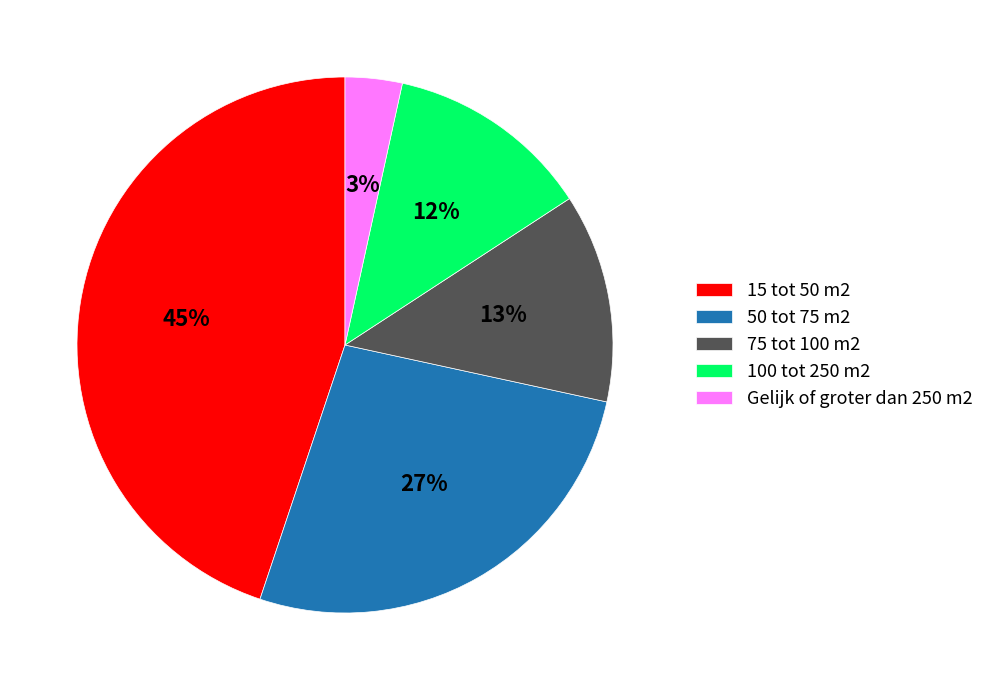

Combined, do 100 tot 250 m2 and 15 tot 50 m2 account for over 50%?

Yes